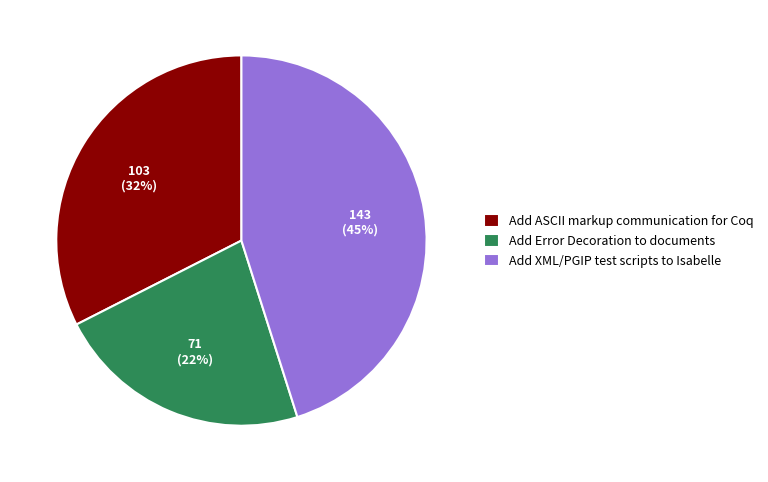

To the nearest percent, what portion does Add ASCII markup communication for Coq represent?

32%